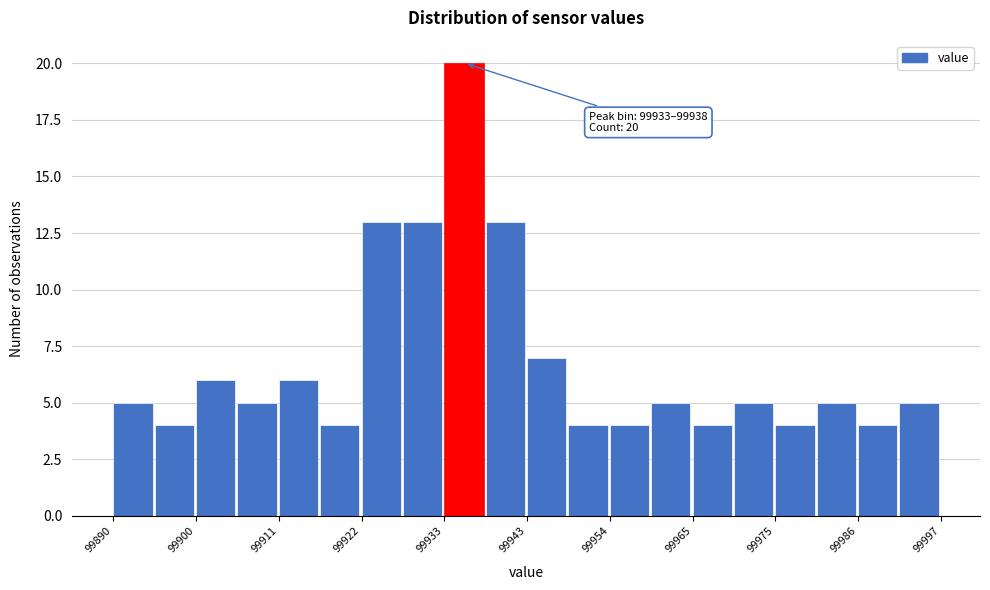

Around what value on the x-axis is the tallest bar? Give the approximate position of its centre, as read against the axis.

99936